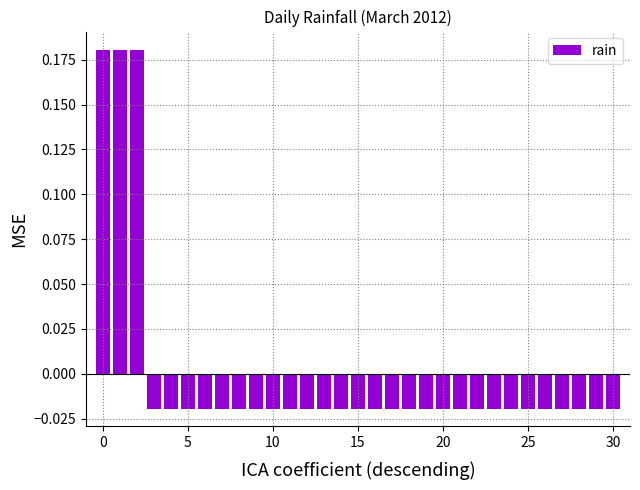

How many series are shown in this chart?

1